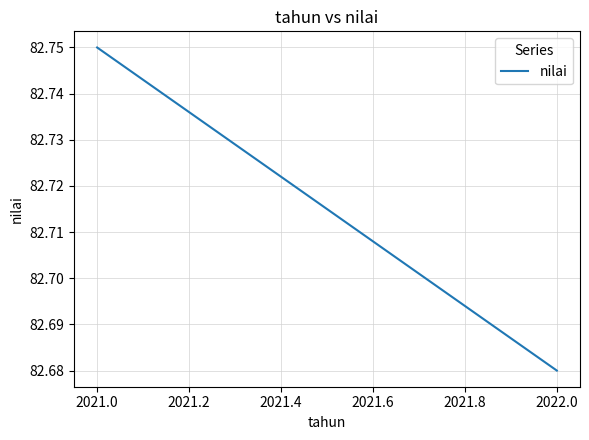

Approximately how many times larger is the value at 2021.0 compared to 2022.0?

1.0